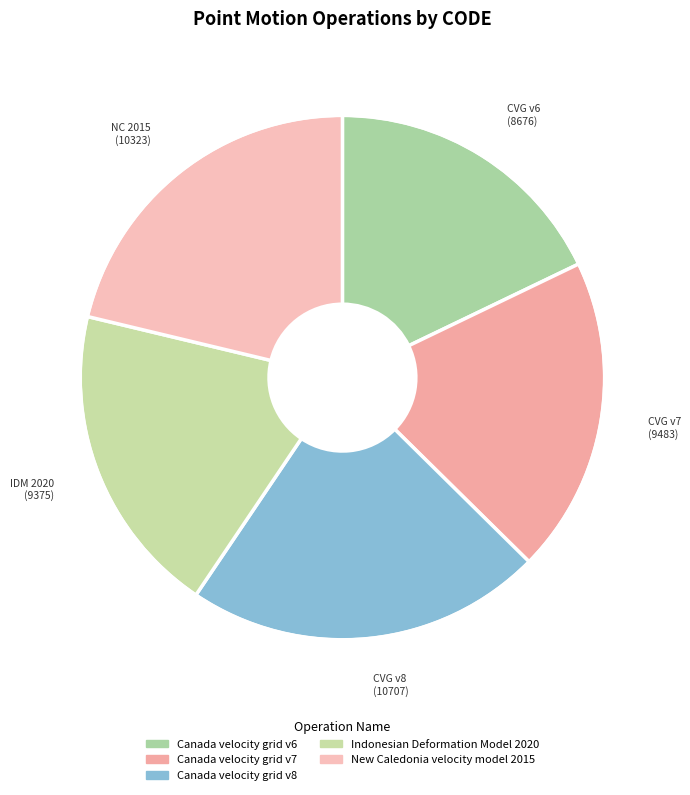

To the nearest percent, what is the difference between the Indonesian Deformation Model 2020 and New Caledonia velocity model 2015 slice percentages?

2%